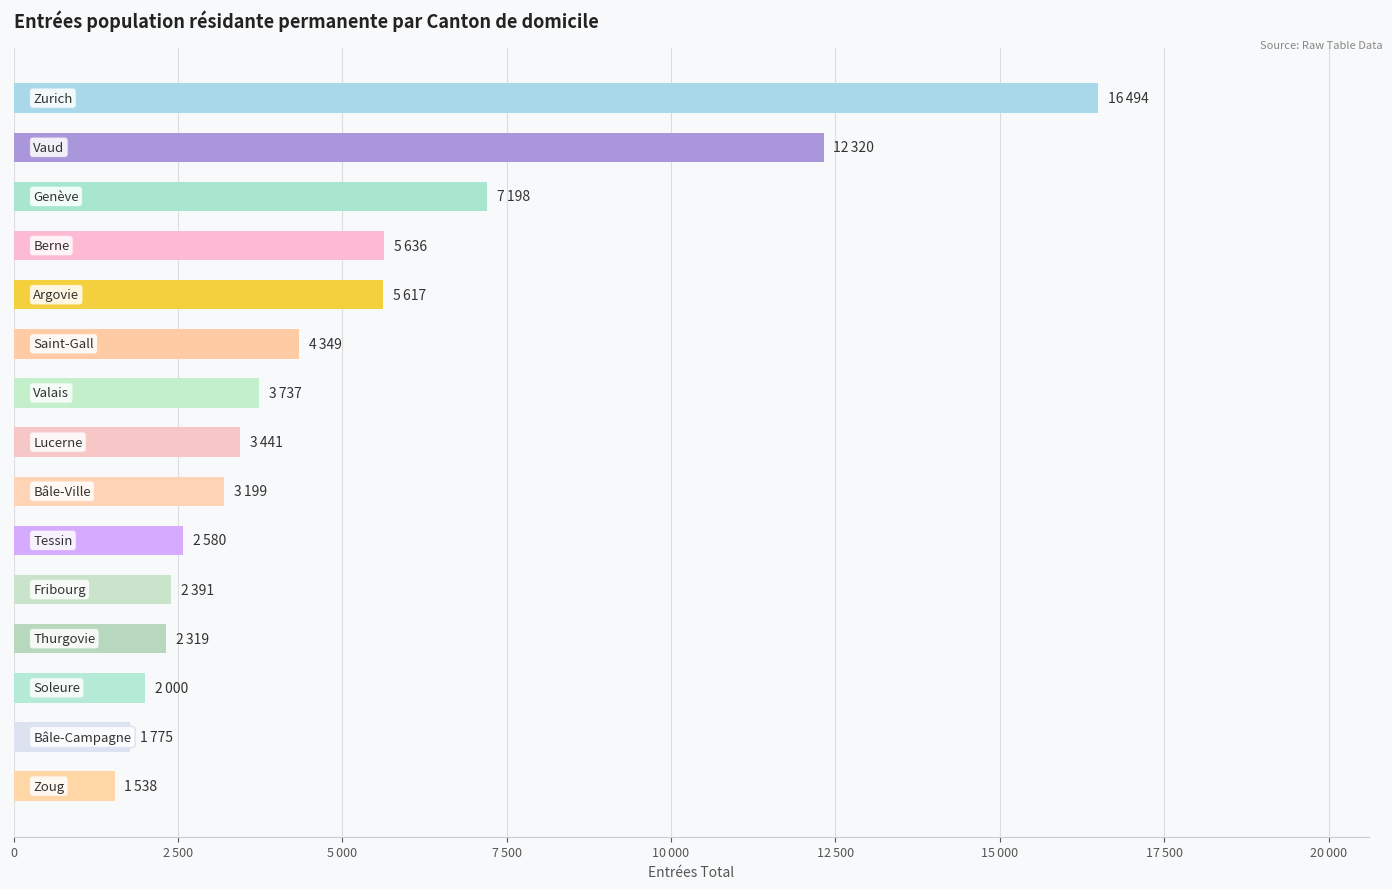

What is the smallest value displayed?

1538